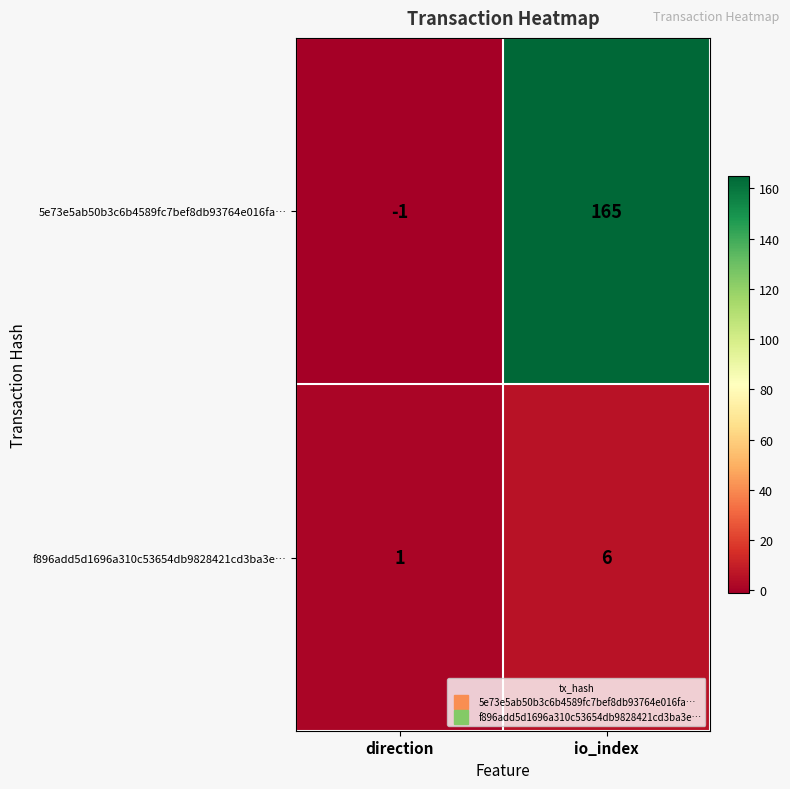

Rank the series at direction from lowest to highest value.

5e73e5ab50b3c6b4589fc7bef8db93764e016fa…, f896add5d1696a310c53654db9828421cd3ba3e…